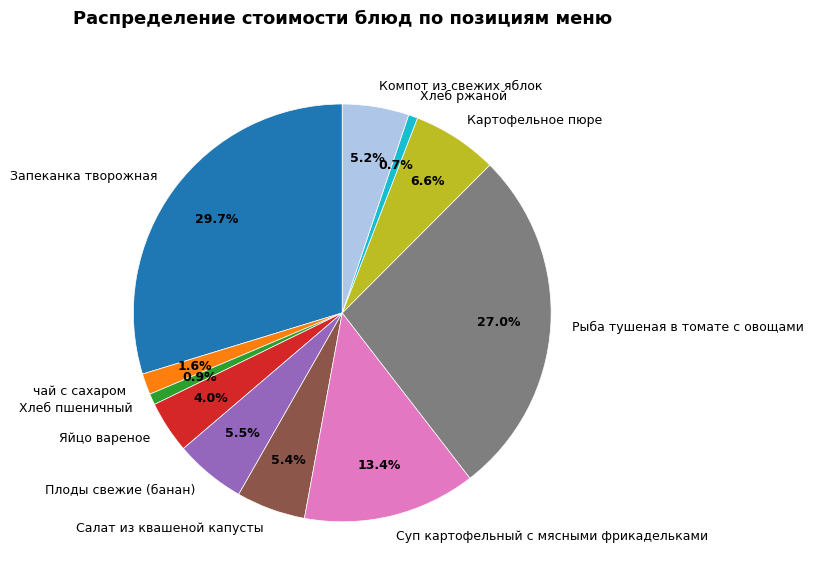

What portion of the pie excludes Плоды свежие (банан)?

94.5%